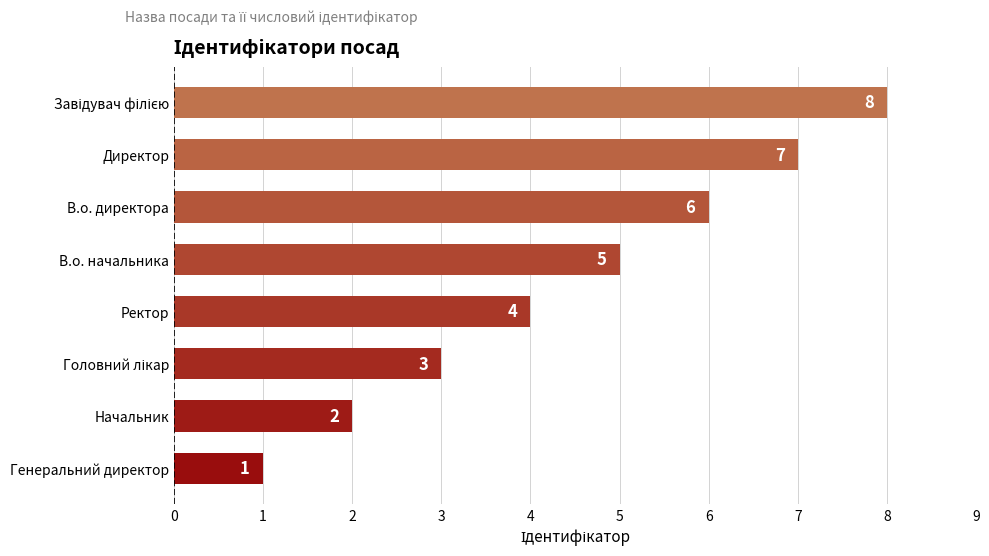

The value at Ректор is 2. True or false?

False